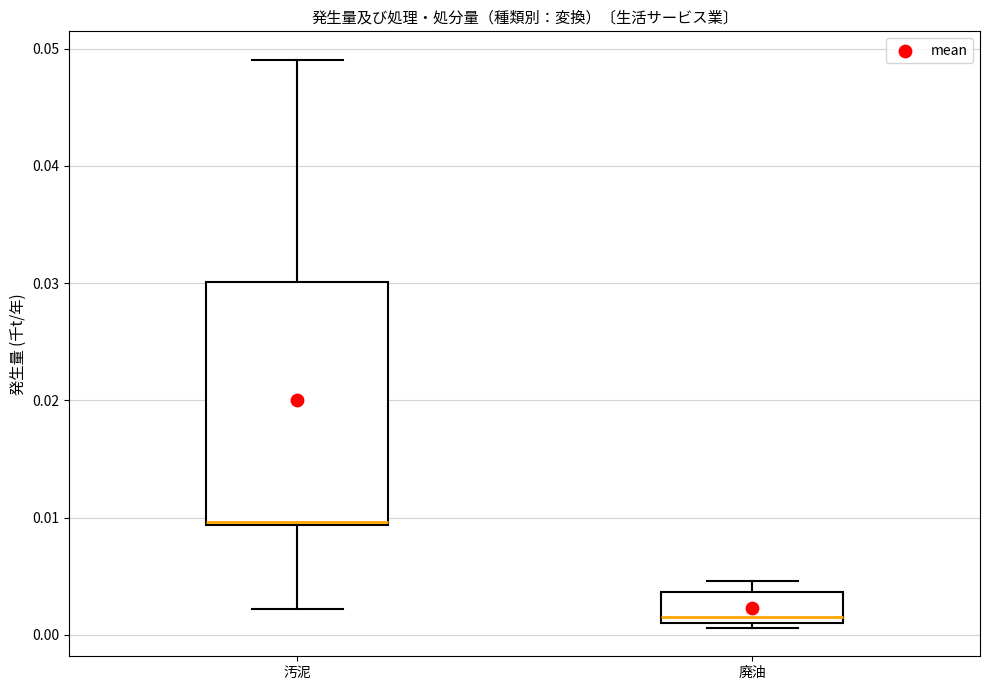

Reading left to right, read every box against the y-axis: the position of its median line, the range the box covers, and the ends of its whiskers. The values are not printed on the chart, so give them approximately, as read against the axis.

汚泥: median 0.010 (drawn on the box's lower edge), box 0.009 to 0.030, whiskers 0.002 to 0.049
廃油: median 0.001 (just above the box's lower edge), box 0.001 to 0.004, whiskers 0.001 (just below the box's lower edge) to 0.005